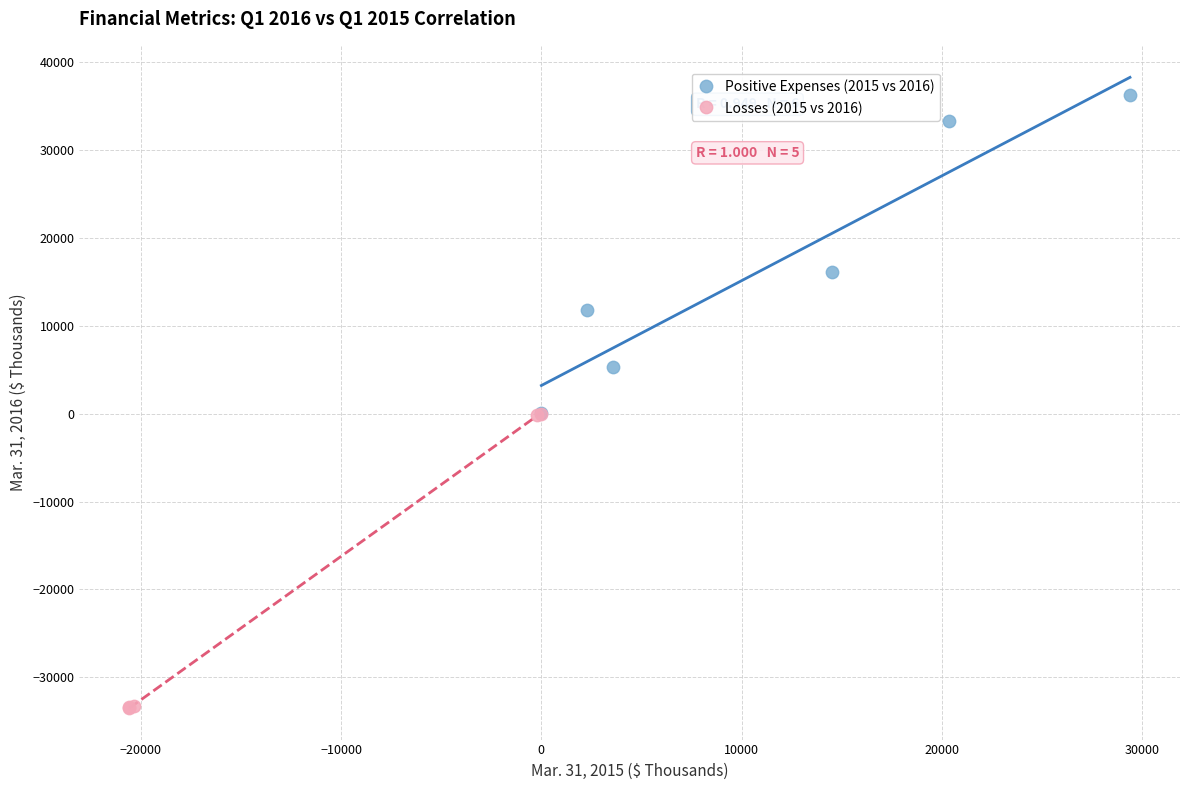

Which series contains the highest Y value?

Positive Expenses (2015 vs 2016)